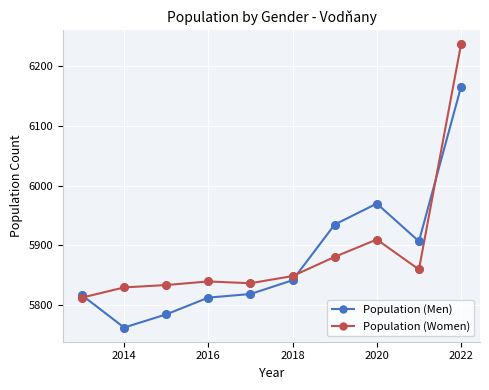

Which series has the largest range (max minus min)?

Population (Women)